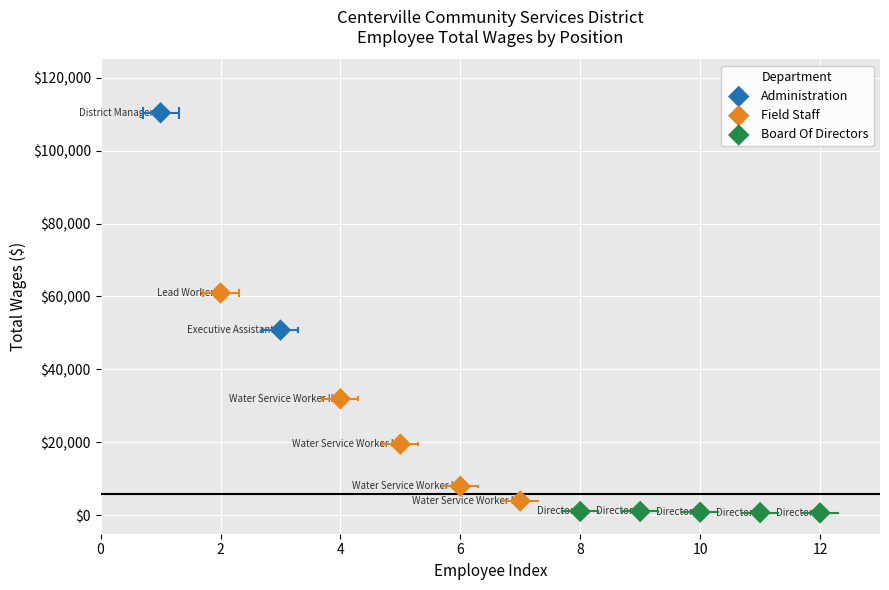

What are all the series names shown in the legend?

Administration, Field Staff, Board Of Directors